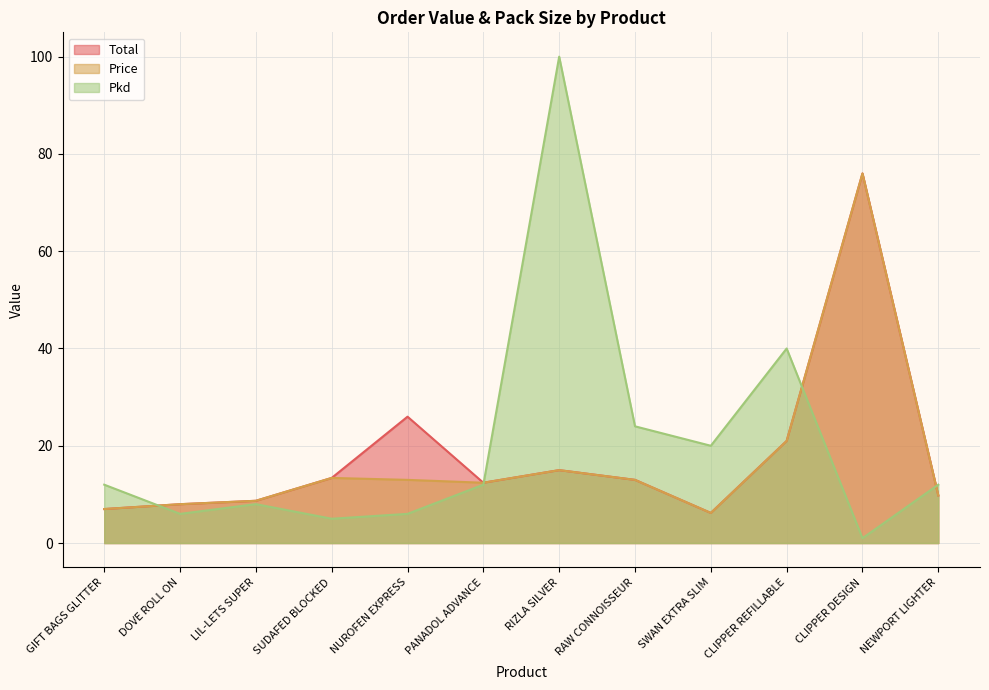

Rank the series at RAW CONNOISSEUR from highest to lowest value.

Pkd, Total, Price